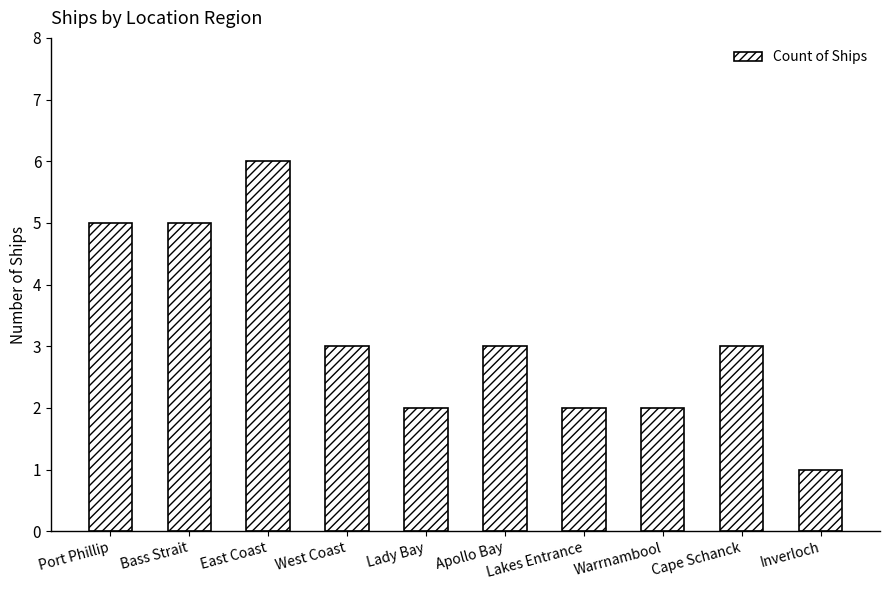

How many distinct data groups are displayed?

1